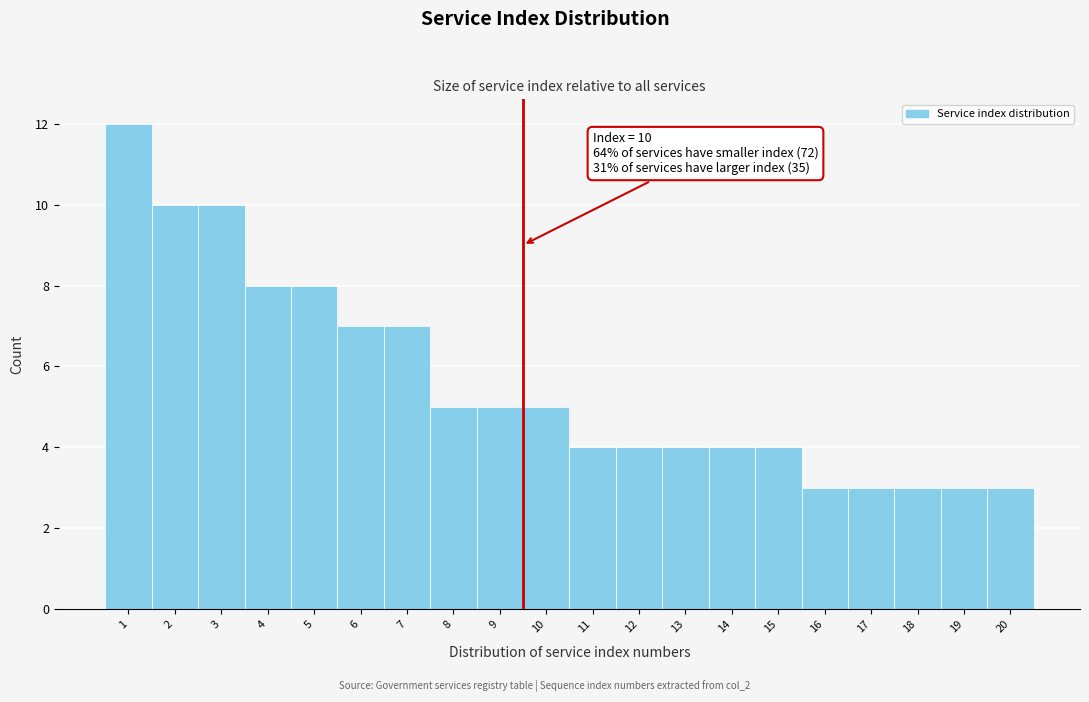

Reading right to left, transcribe all the data shown in this chart.

20=3	19=3	18=3	17=3	16=3	15=4	14=4	13=4	12=4	11=4	10=5	9=5	8=5	7=7	6=7	5=8	4=8	3=10	2=10	1=12